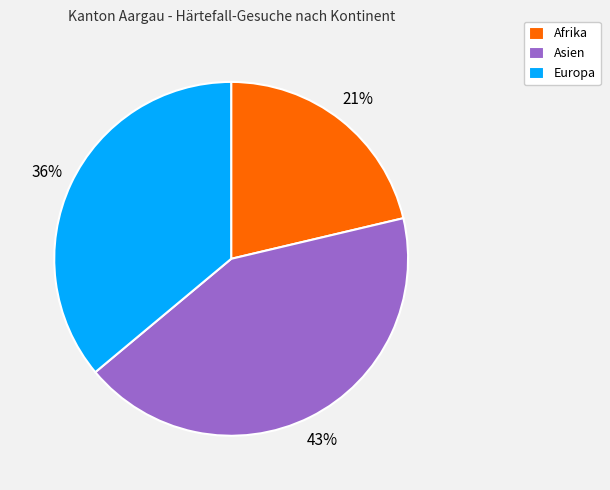

Does any single category account for the majority?

No